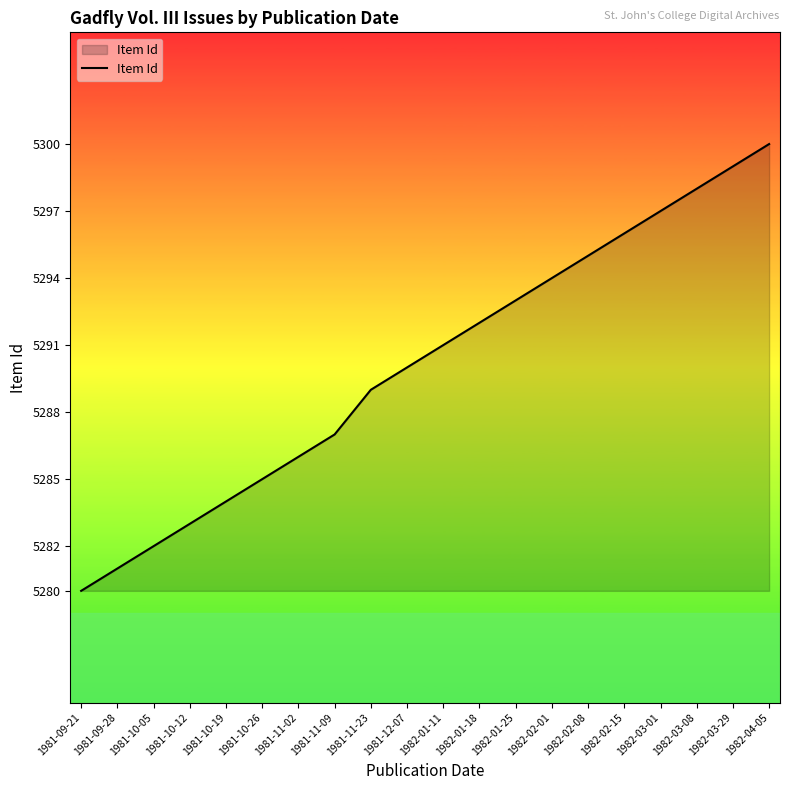

At which category does the chart reach its peak across all series?

1982-04-05